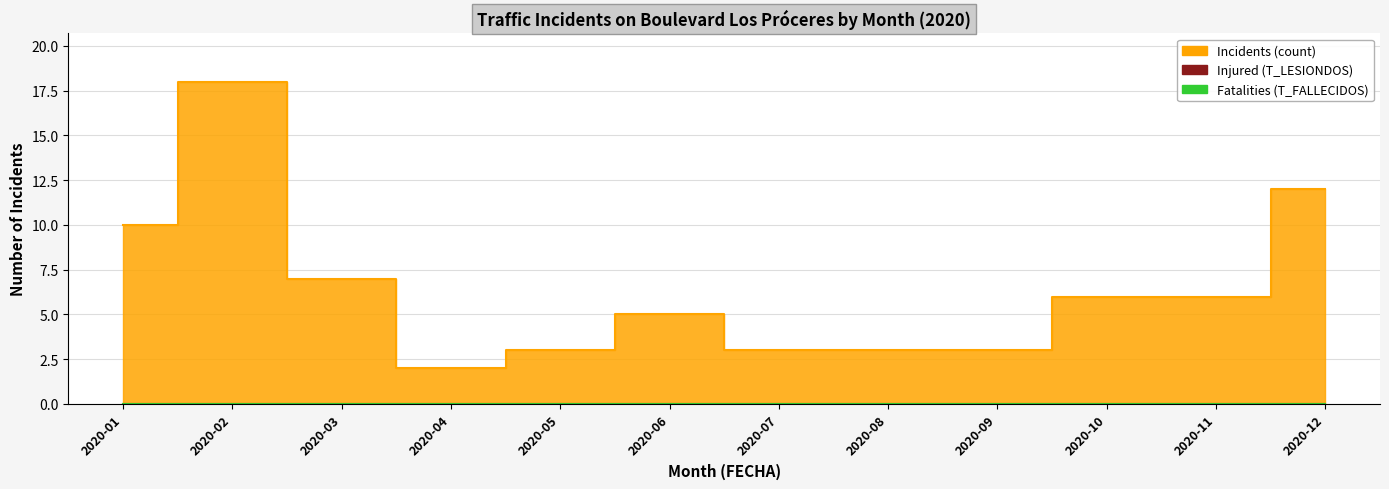

Reading right to left, list all the values displayed in this chart.

Incidents (count): 12	6	6	3	3	3	5	3	2	7	18	10
Injured (T_LESIONDOS): 0	0	0	0	0	0	0	0	0	0	0	0
Fatalities (T_FALLECIDOS): 0	0	0	0	0	0	0	0	0	0	0	0